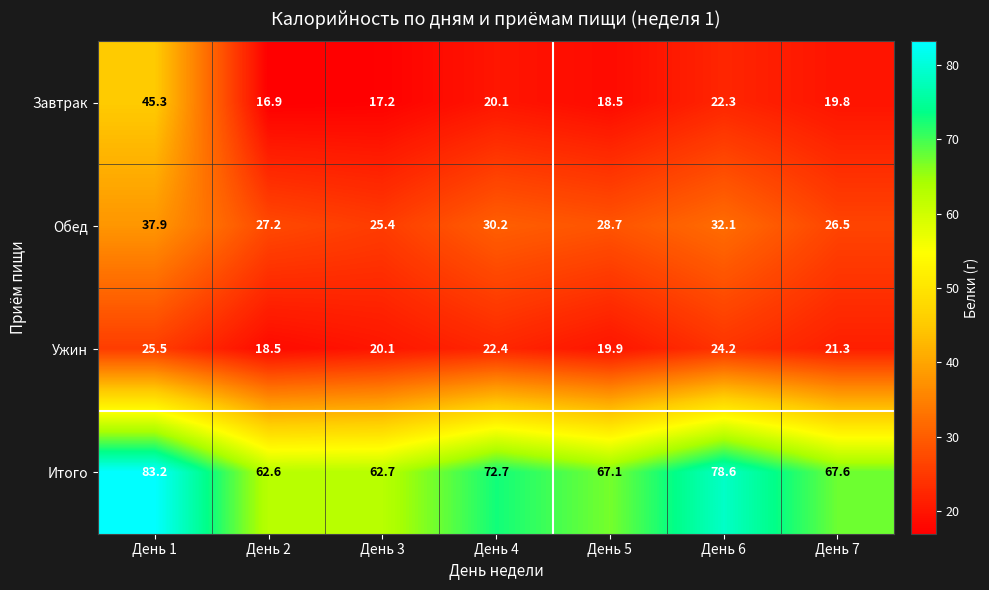

Reading right to left, extract all data points from this chart.

Завтрак: День 7=19.8	День 6=22.3	День 5=18.5	День 4=20.1	День 3=17.2	День 2=16.9	День 1=45.3
Обед: День 7=26.5	День 6=32.1	День 5=28.7	День 4=30.2	День 3=25.4	День 2=27.2	День 1=37.9
Ужин: День 7=21.3	День 6=24.2	День 5=19.9	День 4=22.4	День 3=20.1	День 2=18.5	День 1=25.5
Итого: День 7=67.6	День 6=78.6	День 5=67.1	День 4=72.7	День 3=62.7	День 2=62.6	День 1=83.2